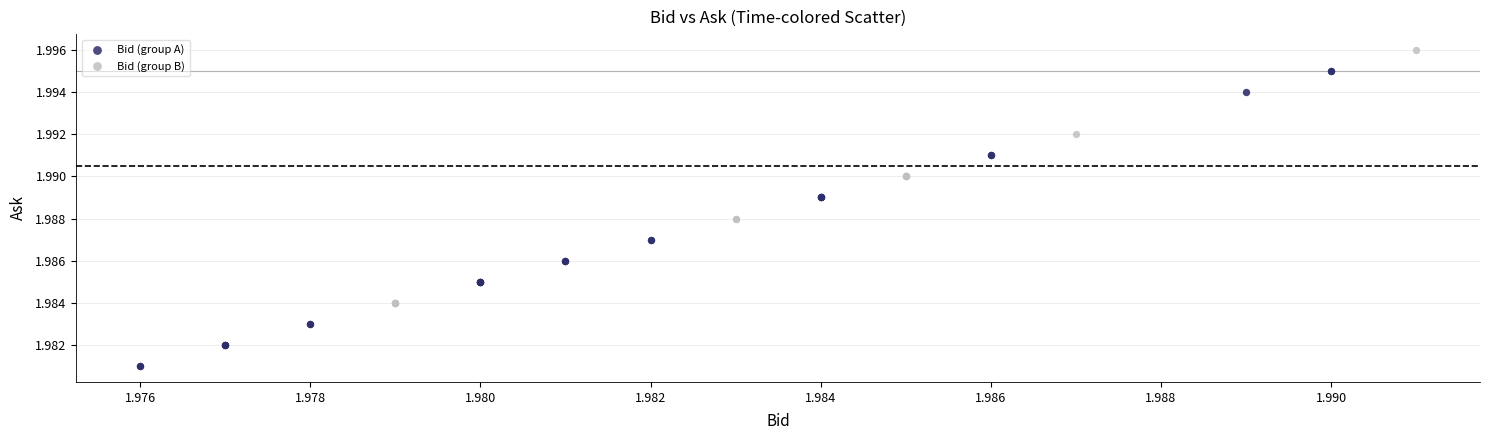

Which series has the largest Y range (max minus min)?

Bid (group B)